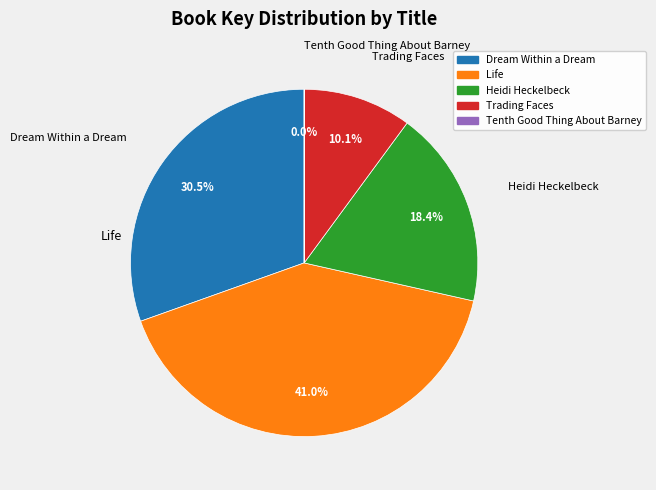

Is there any slice that represents more than half of the pie?

No